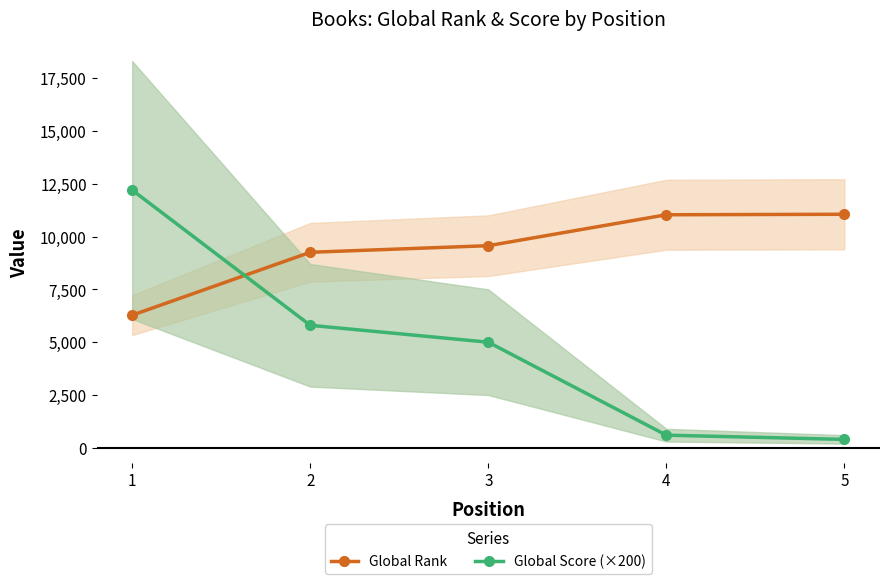

Between which two adjacent categories do Global Score (×200) and Global Rank first intersect?

1 and 2